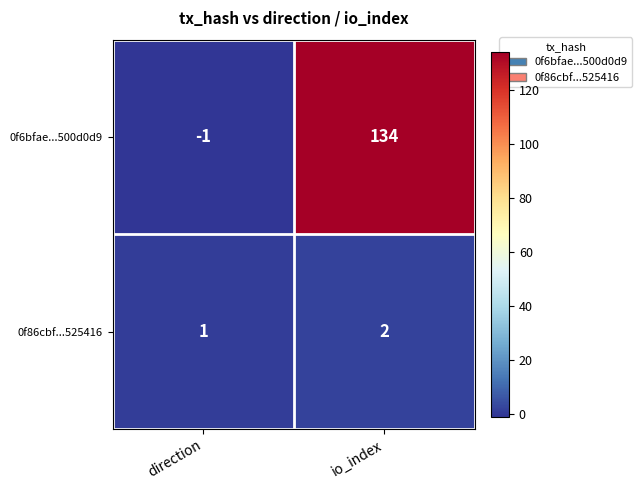

At how many categories does at least one series exceed 80?

1